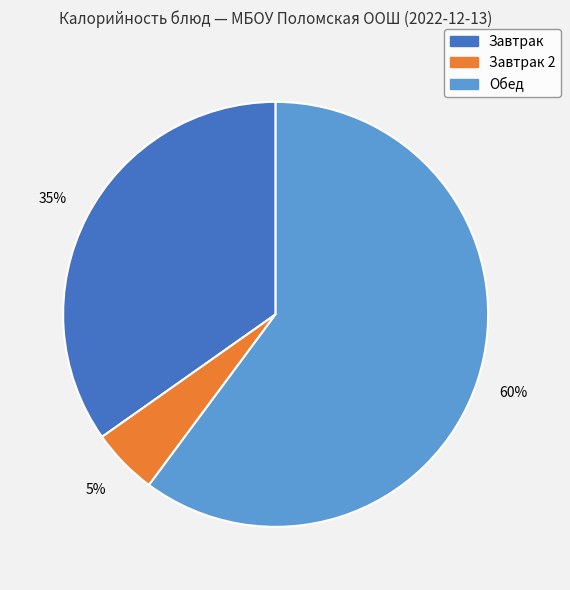

Does any single category account for the majority?

Yes